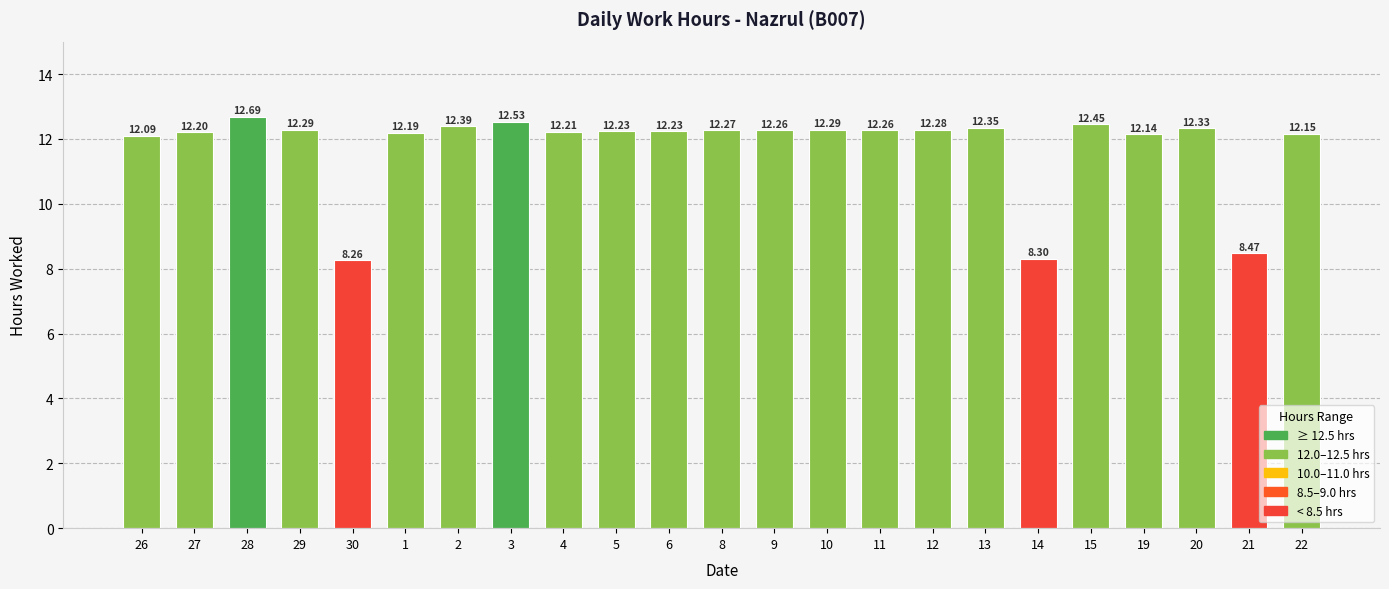

Is it true that the value at 19 is 12.1?

True